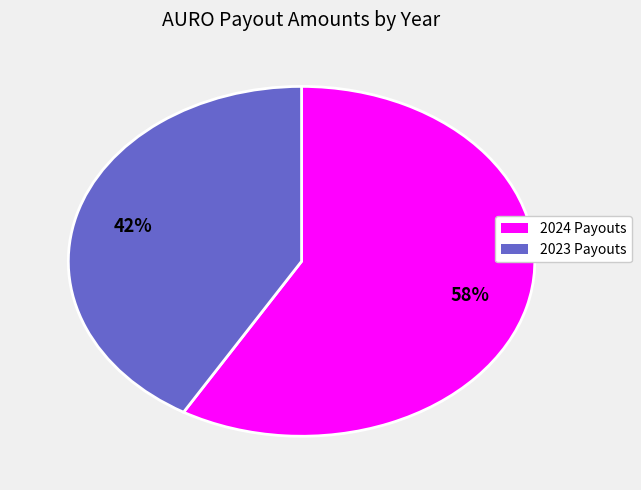

How many slices are in this pie chart?

2